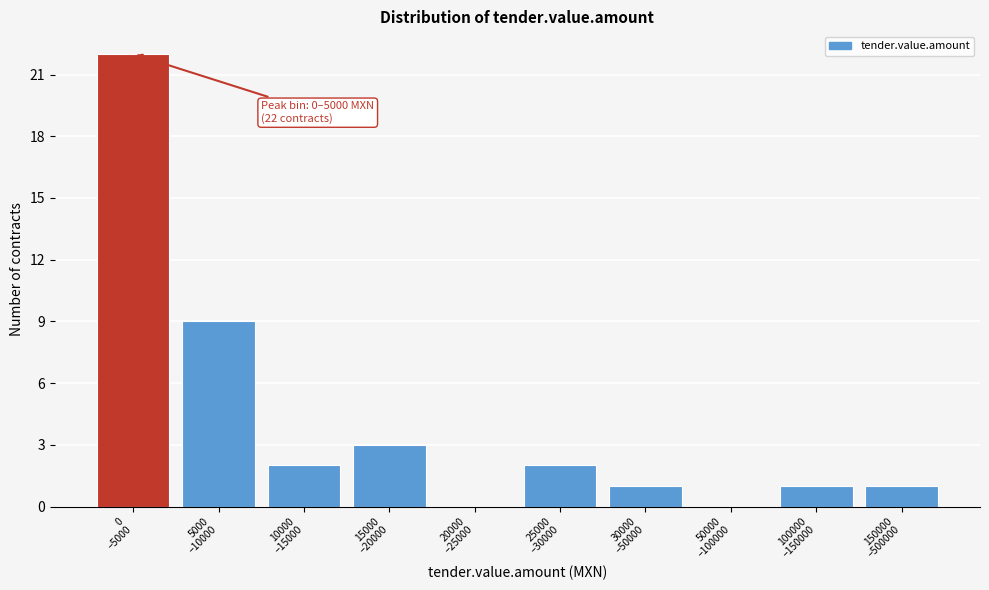

What is the greatest value displayed?

22